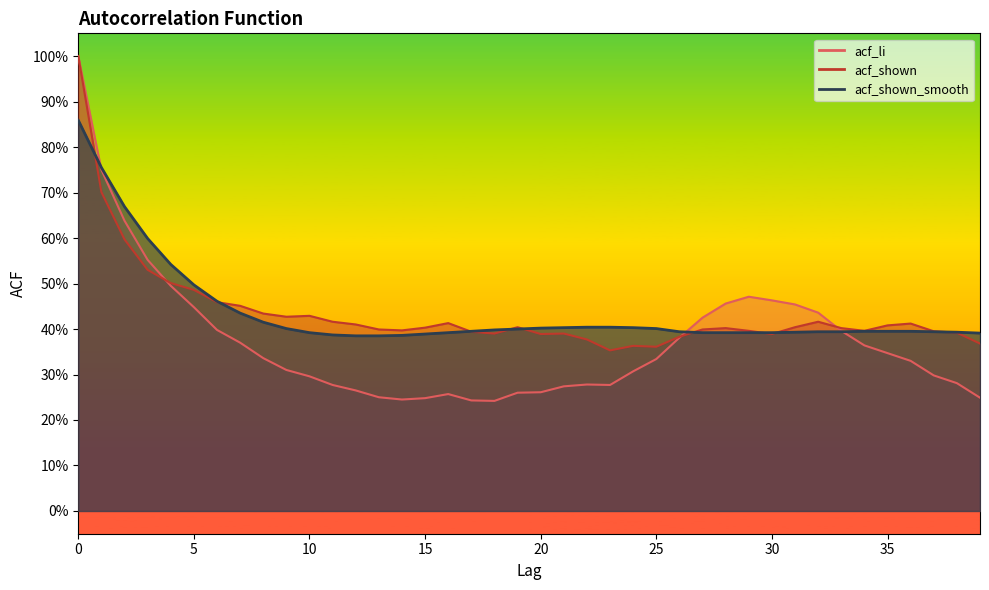

Count the acf_shown_smooth values in the range 0 to 1.

40